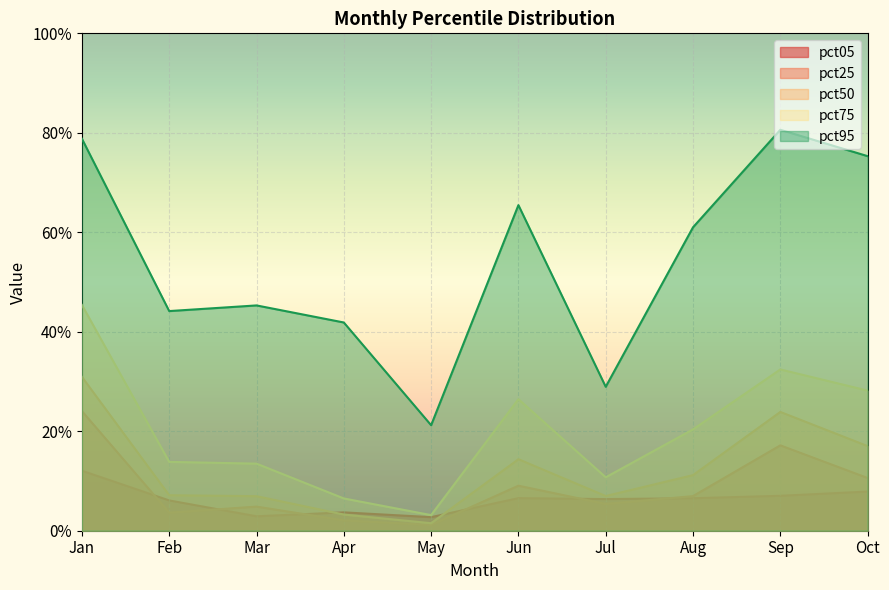

Count the number of categories in the chart.

10